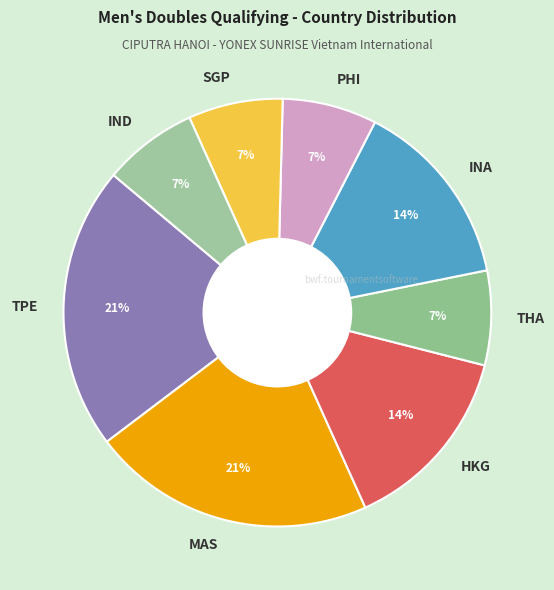

Approximately how many times larger is the value at HKG compared to TPE?

0.7